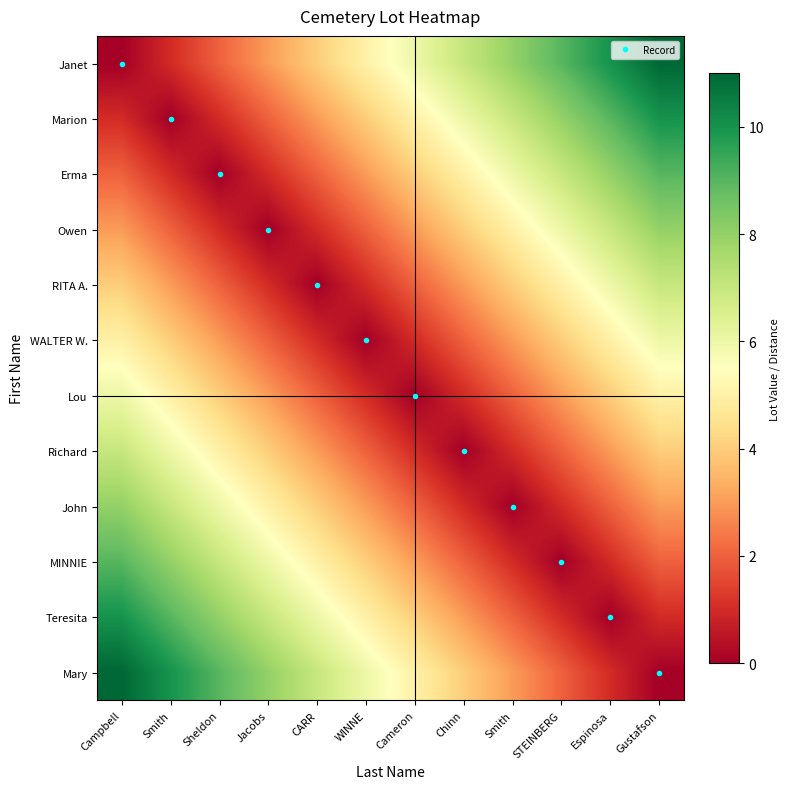

What is the total value across all series at Campbell?

66